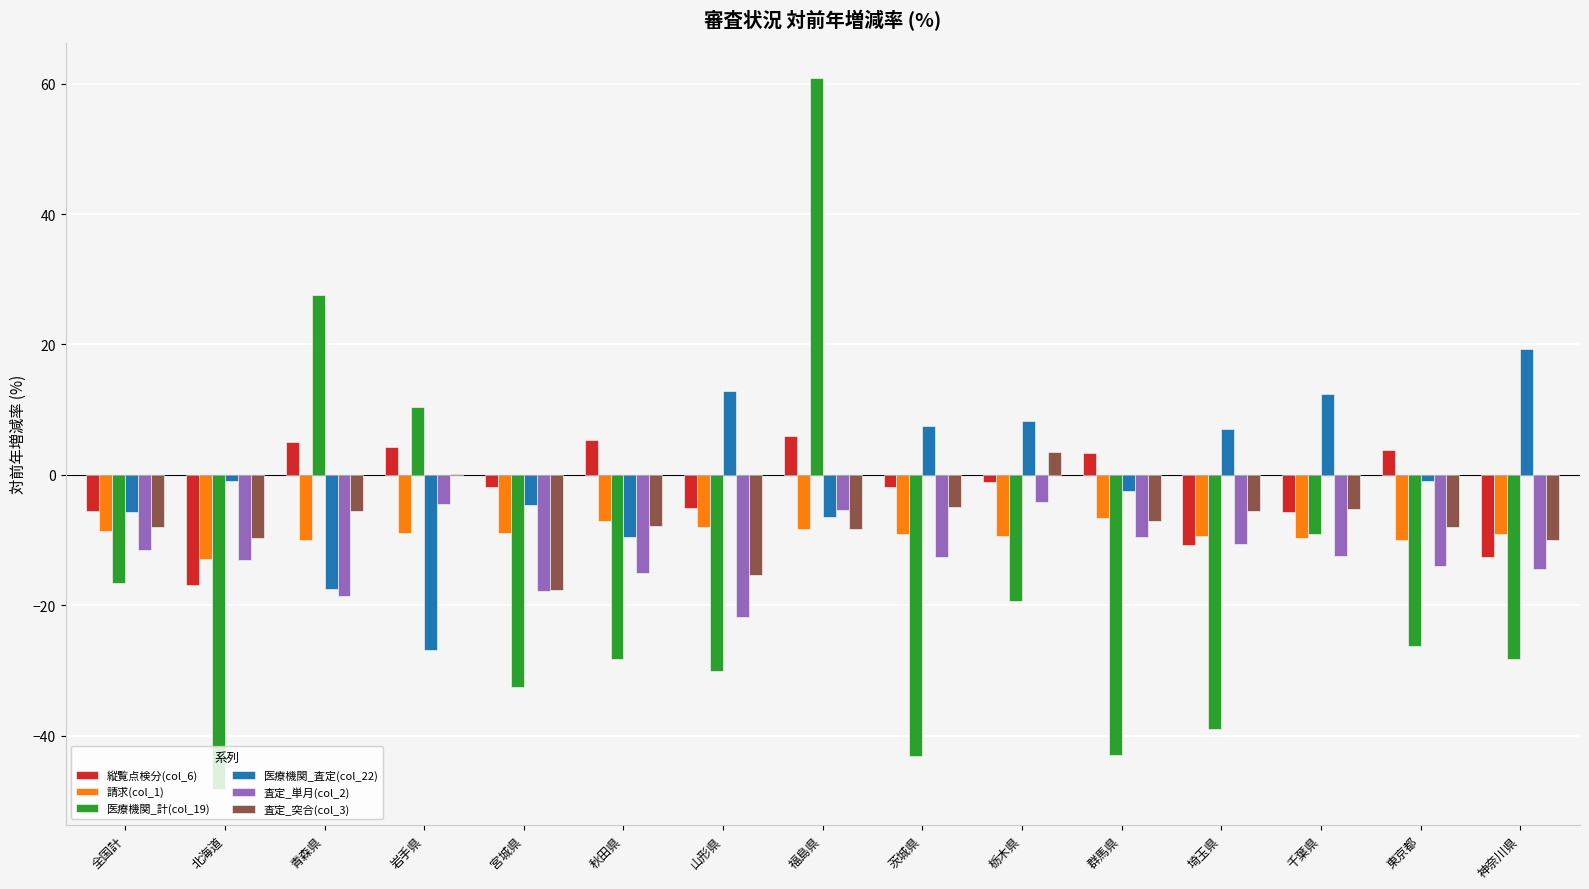

Is it true that 請求(col_1) equals -9.1 at 茨城県?

True